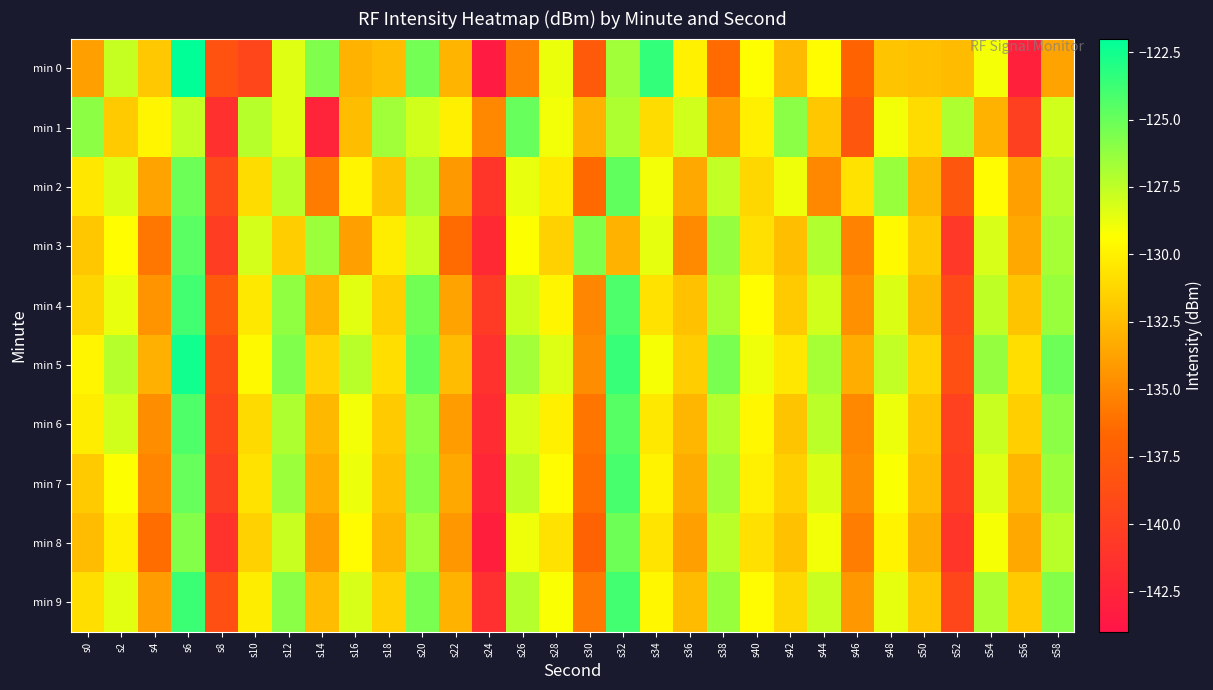

Reading left to right, list all the values displayed in this chart.

min 0: s0=-133.9	s2=-127.7	s4=-131.9	s6=-122.1	s8=-138.4	s10=-139.5	s12=-128.4	s14=-125.7	s16=-133.0	s18=-132.5	s20=-125.3	s22=-132.8	s24=-143.4	s26=-135.3	s28=-128.8	s30=-137.7	s32=-126.6	s34=-123.5	s36=-130.0	s38=-136.4	s40=-129.4	s42=-132.7	s44=-129.4	s46=-136.8	s48=-132.1	s50=-132.3	s52=-132.5	s54=-129.1	s56=-142.8	s58=-133.7
min 1: s0=-126.1	s2=-131.9	s4=-129.8	s6=-127.7	s8=-141.4	s10=-127.3	s12=-128.4	s14=-142.6	s16=-132.5	s18=-126.6	s20=-128.0	s22=-130.0	s24=-135.0	s26=-125.0	s28=-129.0	s30=-133.0	s32=-127.0	s34=-131.0	s36=-128.0	s38=-134.0	s40=-130.0	s42=-126.0	s44=-132.0	s46=-138.0	s48=-129.0	s50=-131.0	s52=-127.0	s54=-133.0	s56=-140.0	s58=-128.0
min 2: s0=-130.5	s2=-128.3	s4=-133.7	s6=-125.1	s8=-139.2	s10=-131.0	s12=-127.4	s14=-135.6	s16=-129.8	s18=-132.1	s20=-126.9	s22=-134.2	s24=-141.0	s26=-128.7	s28=-130.3	s30=-136.5	s32=-124.8	s34=-129.0	s36=-133.4	s38=-127.6	s40=-131.2	s42=-128.9	s44=-135.0	s46=-130.7	s48=-126.4	s50=-132.8	s52=-138.1	s54=-129.5	s56=-133.9	s58=-127.2
min 3: s0=-132.0	s2=-129.4	s4=-135.8	s6=-124.6	s8=-140.3	s10=-128.1	s12=-131.7	s14=-126.5	s16=-133.9	s18=-130.2	s20=-127.8	s22=-136.4	s24=-142.1	s26=-129.3	s28=-131.5	s30=-125.7	s32=-133.0	s34=-128.6	s36=-134.9	s38=-126.3	s40=-130.8	s42=-132.4	s44=-127.1	s46=-135.3	s48=-129.6	s50=-131.9	s52=-140.7	s54=-128.2	s56=-133.5	s58=-126.8
min 4: s0=-131.3	s2=-128.7	s4=-134.5	s6=-123.9	s8=-137.8	s10=-130.4	s12=-126.2	s14=-132.9	s16=-128.5	s18=-131.6	s20=-125.3	s22=-133.7	s24=-140.5	s26=-127.9	s28=-129.8	s30=-135.1	s32=-124.2	s34=-130.7	s36=-132.3	s38=-126.9	s40=-129.4	s42=-131.8	s44=-128.0	s46=-134.6	s48=-128.3	s50=-132.7	s52=-139.2	s54=-127.5	s56=-132.1	s58=-126.4
min 5: s0=-129.8	s2=-127.2	s4=-133.1	s6=-122.5	s8=-138.9	s10=-129.6	s12=-125.7	s14=-131.4	s16=-127.3	s18=-130.9	s20=-124.8	s22=-132.5	s24=-141.3	s26=-126.7	s28=-128.4	s30=-134.8	s32=-123.6	s34=-129.1	s36=-131.7	s38=-125.5	s40=-128.9	s42=-130.5	s44=-126.8	s46=-133.2	s48=-127.6	s50=-131.4	s52=-138.7	s54=-126.3	s56=-130.9	s58=-125.1
min 6: s0=-130.2	s2=-128.0	s4=-134.8	s6=-124.3	s8=-139.5	s10=-131.1	s12=-127.0	s14=-132.7	s16=-129.0	s18=-131.8	s20=-126.1	s22=-134.0	s24=-141.8	s26=-128.2	s28=-130.0	s30=-135.9	s32=-124.5	s34=-130.4	s36=-132.8	s38=-127.2	s40=-129.7	s42=-132.1	s44=-127.4	s46=-135.0	s48=-128.8	s50=-132.2	s52=-139.9	s54=-127.8	s56=-131.6	s58=-126.0
min 7: s0=-131.8	s2=-129.3	s4=-135.2	s6=-125.0	s8=-140.1	s10=-130.7	s12=-126.5	s14=-133.2	s16=-128.8	s18=-132.3	s20=-125.9	s22=-133.5	s24=-142.4	s26=-127.5	s28=-129.5	s30=-136.2	s32=-124.1	s34=-129.9	s36=-133.3	s38=-126.7	s40=-130.1	s42=-131.6	s44=-128.3	s46=-134.8	s48=-129.2	s50=-132.6	s52=-140.3	s54=-128.4	s56=-132.8	s58=-126.5
min 8: s0=-132.5	s2=-130.0	s4=-136.3	s6=-125.8	s8=-141.2	s10=-131.5	s12=-127.8	s14=-134.0	s16=-129.5	s18=-132.8	s20=-126.6	s22=-134.3	s24=-143.0	s26=-128.9	s28=-130.7	s30=-137.0	s32=-125.2	s34=-130.6	s36=-133.9	s38=-127.4	s40=-130.8	s42=-132.3	s44=-129.0	s46=-135.5	s48=-129.9	s50=-133.3	s52=-141.0	s54=-129.1	s56=-133.4	s58=-127.3
min 9: s0=-130.9	s2=-128.5	s4=-134.0	s6=-123.7	s8=-138.7	s10=-130.2	s12=-126.0	s14=-132.5	s16=-128.2	s18=-131.5	s20=-125.5	s22=-133.0	s24=-141.5	s26=-127.2	s28=-129.2	s30=-135.7	s32=-123.9	s34=-129.7	s36=-132.6	s38=-126.4	s40=-129.5	s42=-131.2	s44=-127.8	s46=-134.3	s48=-128.6	s50=-132.0	s52=-139.5	s54=-127.0	s56=-131.8	s58=-125.8